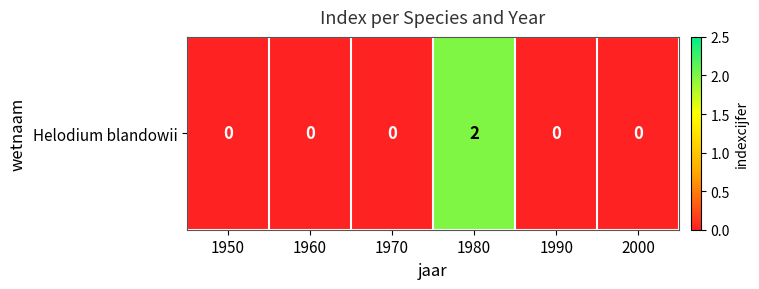

Which label corresponds to the smallest value in the chart?

1950